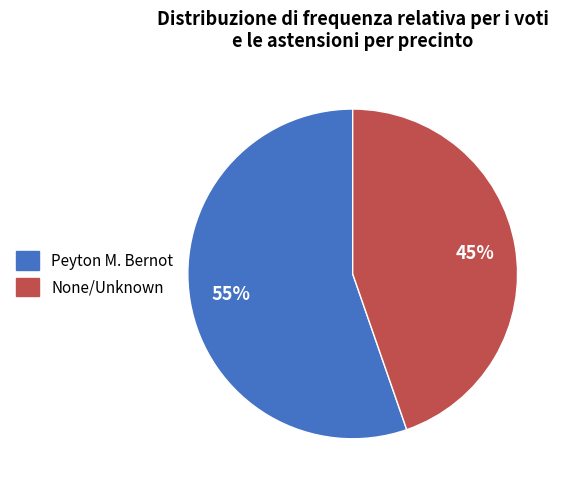

Does any single category account for the majority?

Yes